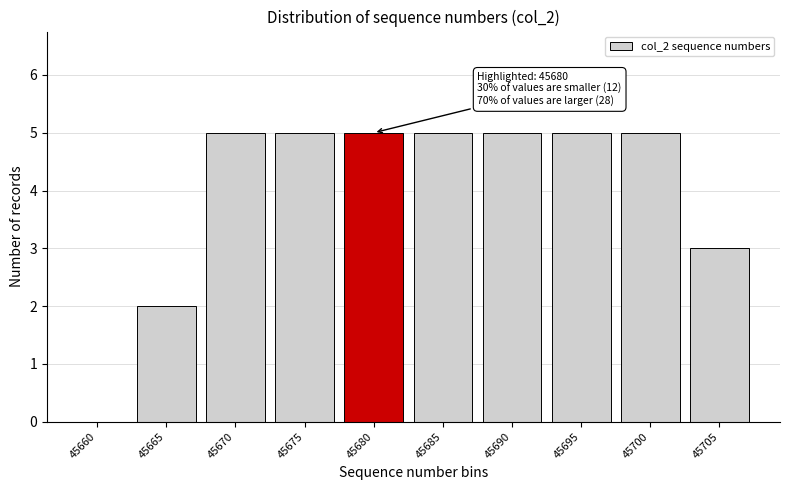

Reading right to left, what are all the values shown in this chart?

45705=3	45700=5	45695=5	45690=5	45685=5	45680=5	45675=5	45670=5	45665=2	45660=0